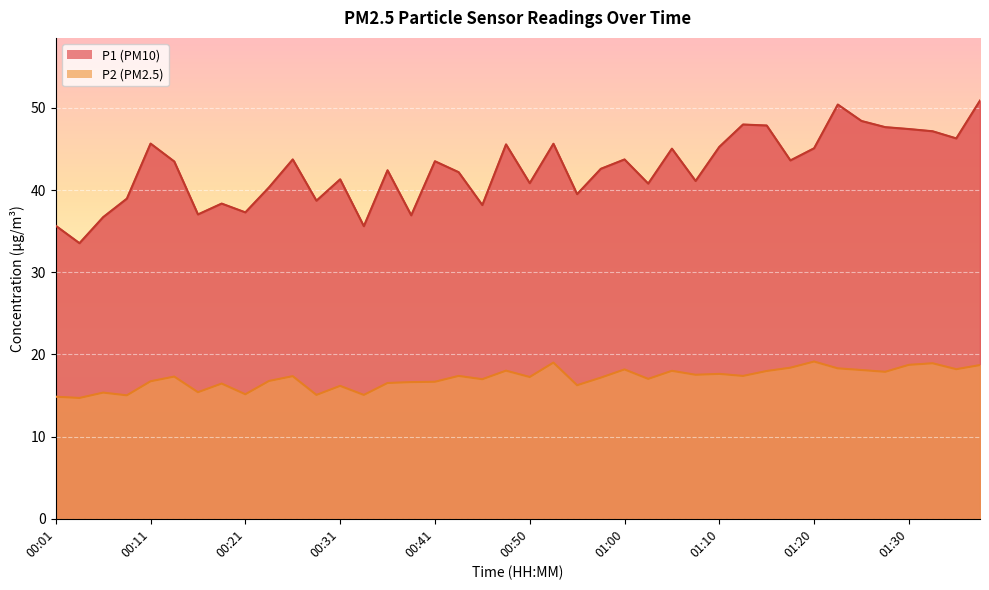

What is the label of the 33rd point from the right?

00:19